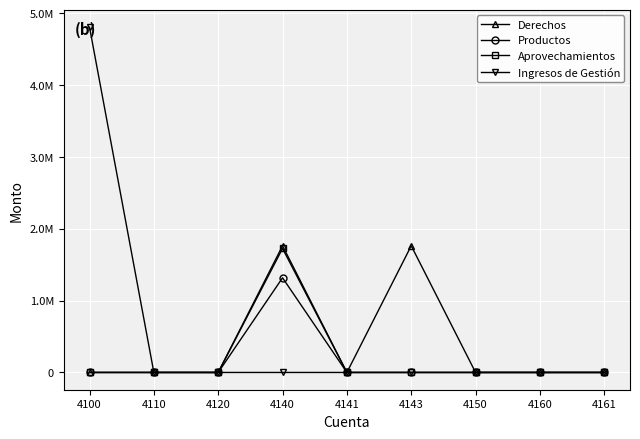

The value of Productos at 4140 is 1317638.5. True or false?

True